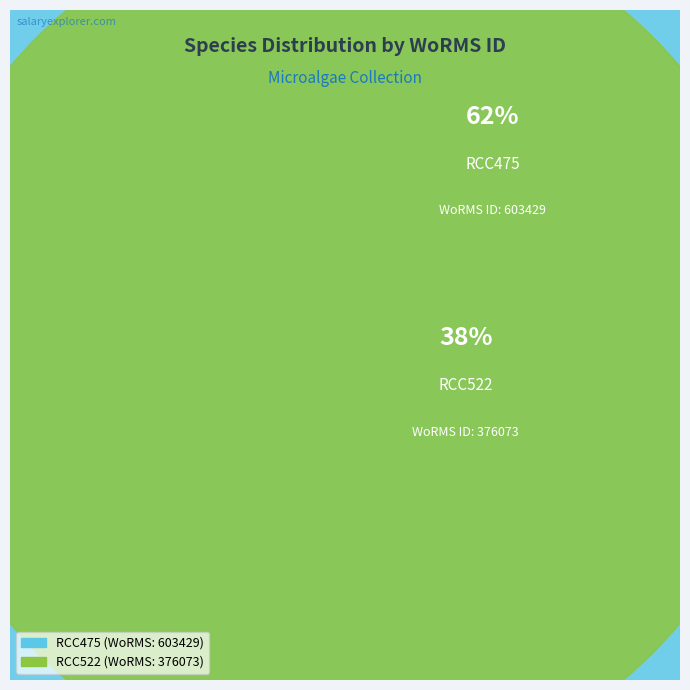

How many segments does this pie chart have?

2